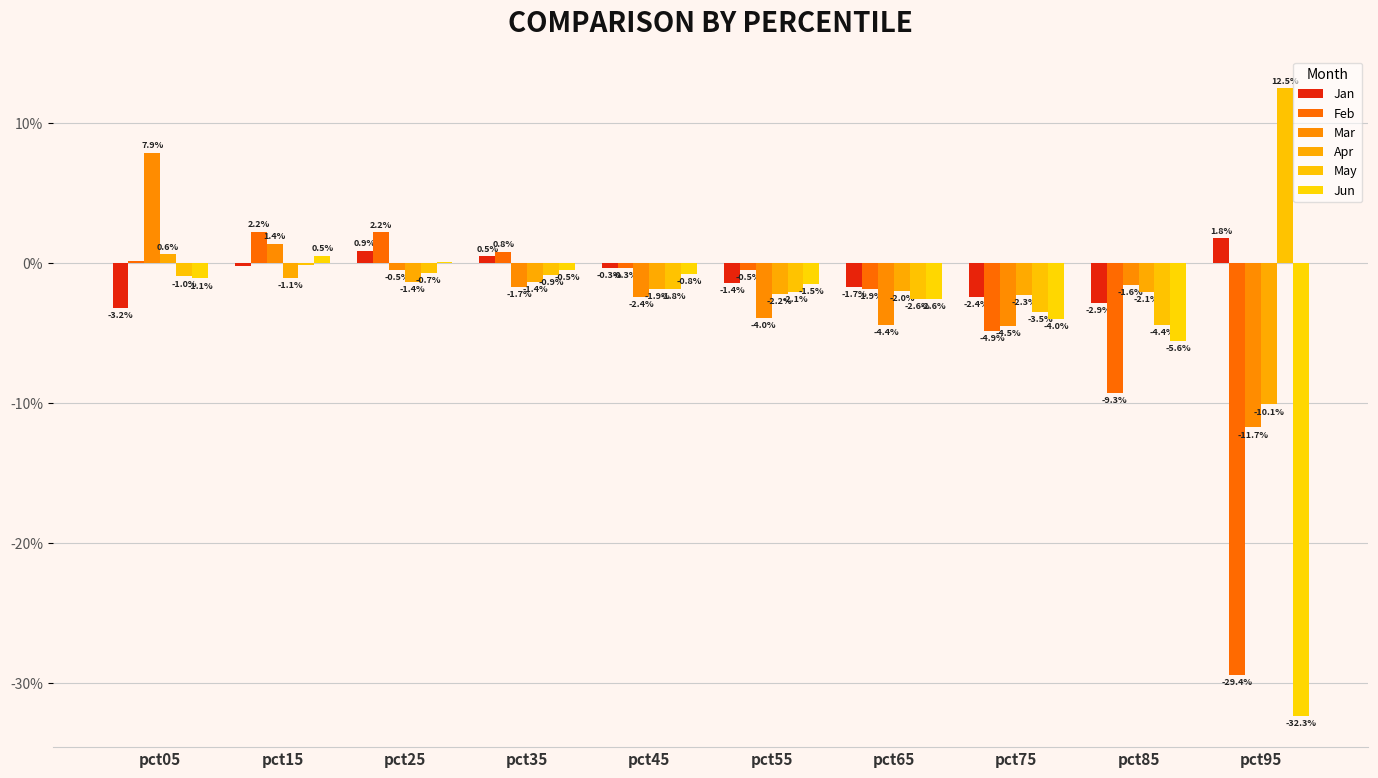

How many values in Jun are above zero?

2